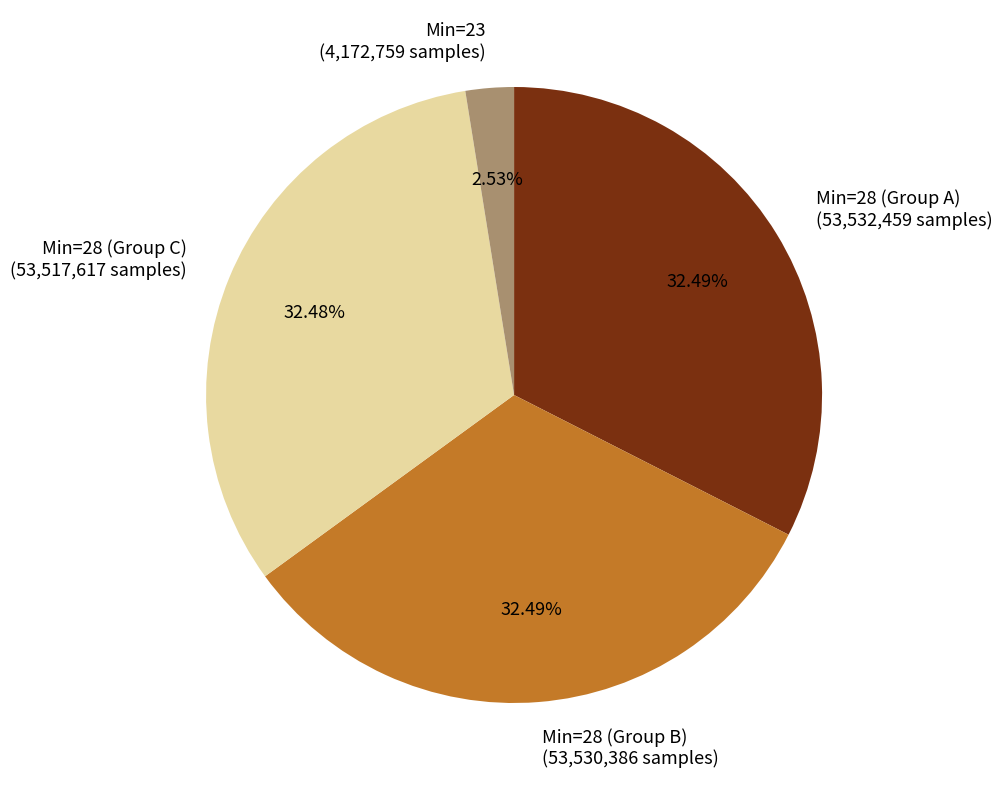

Which category has the smallest portion of the pie?

Min=23 (4,172,759 samples)